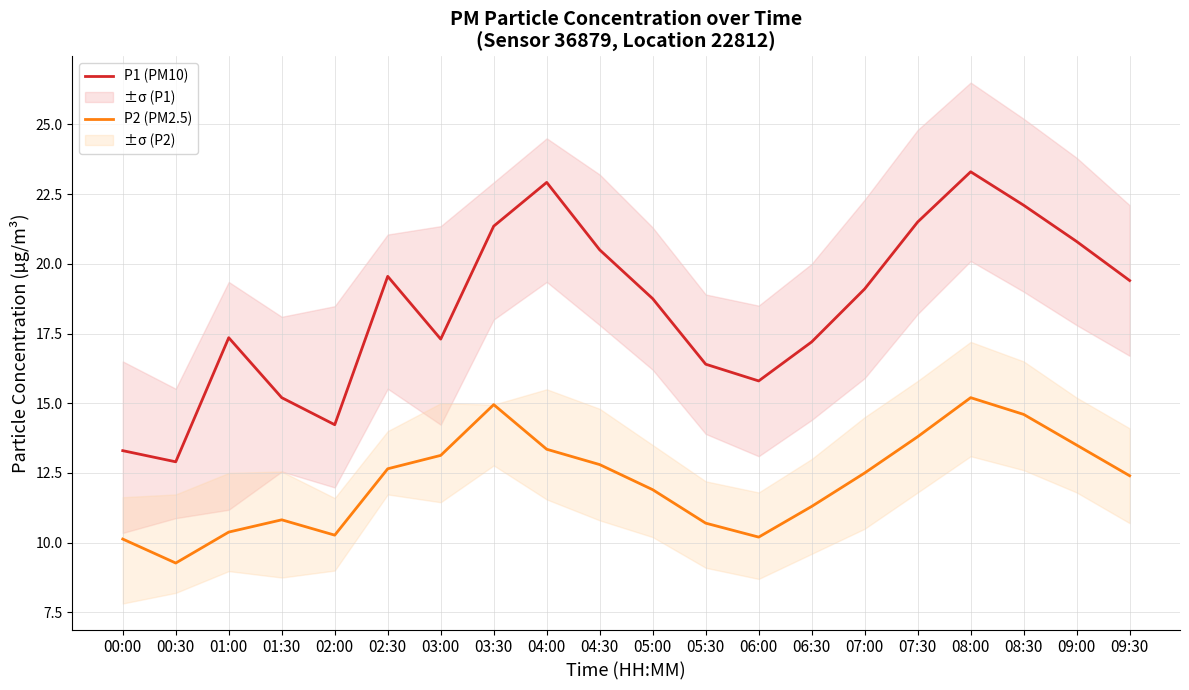

At 05:30, list the series in order from smallest to largest.

P2 (PM2.5), P1 (PM10)